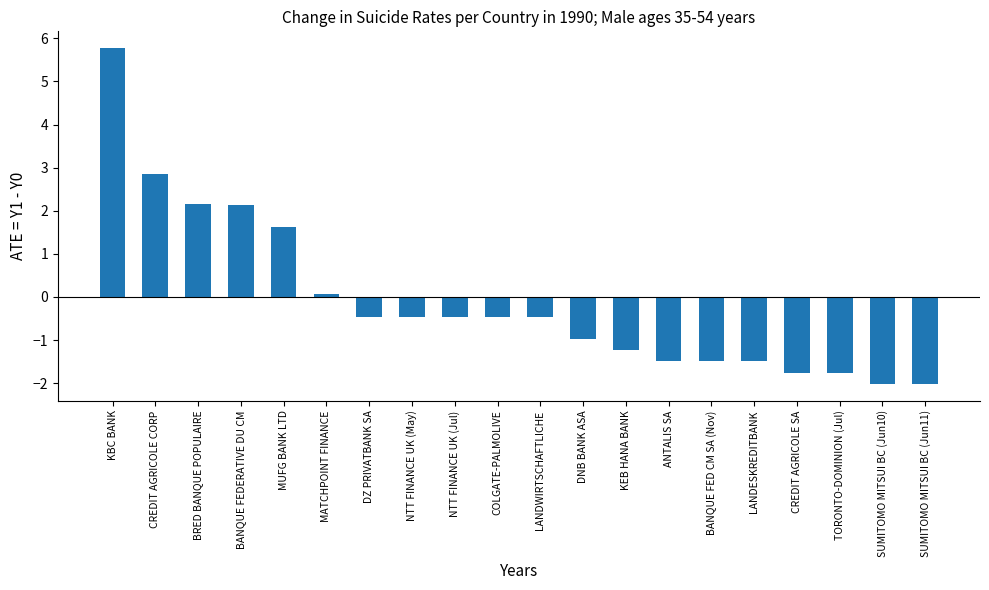

What is the label of the 16th bar from the right?

MUFG BANK LTD